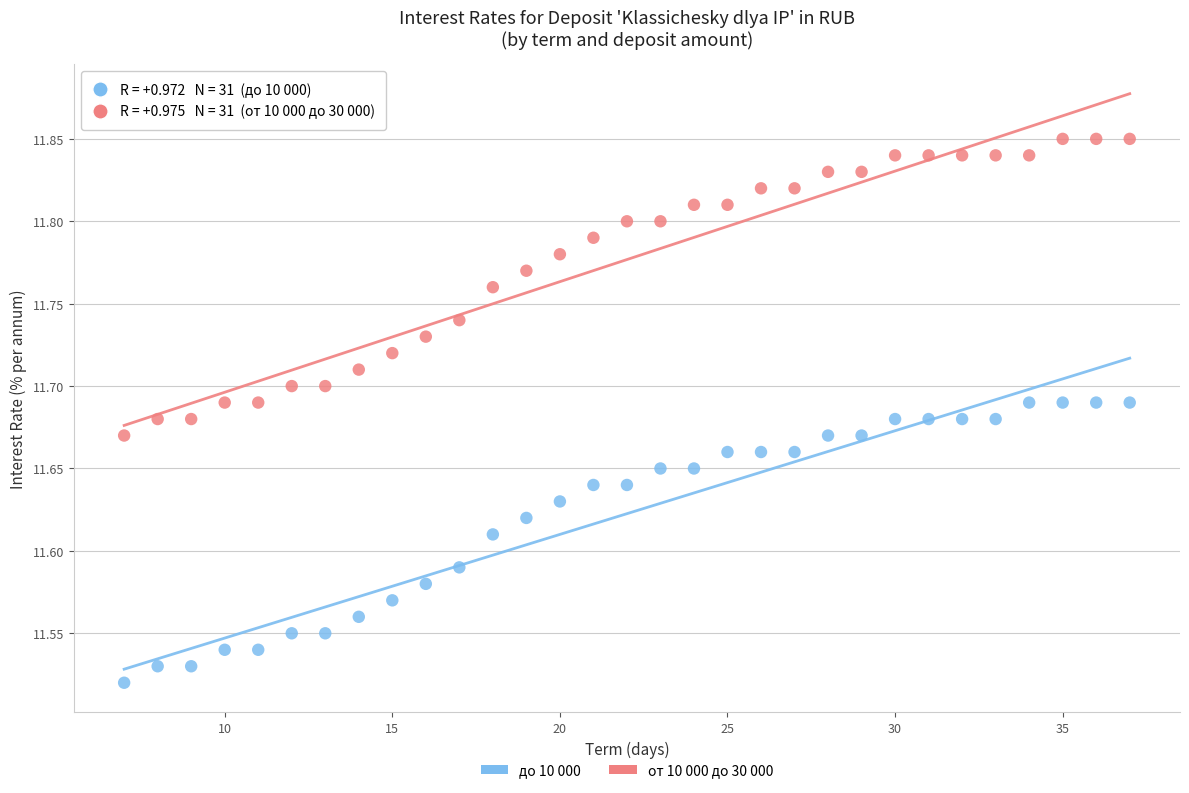

Which series contains the lowest Y value?

до 10 000